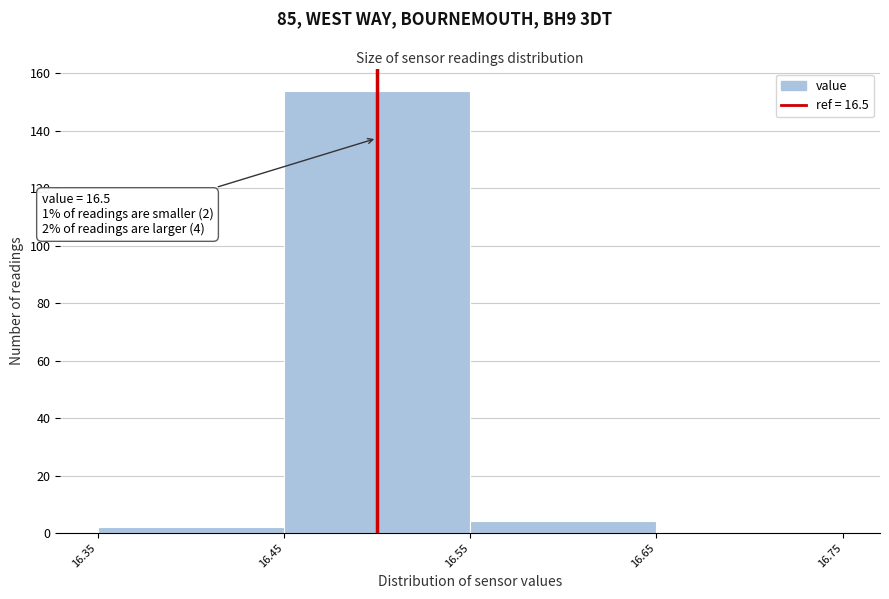

Which range on the x-axis has the tallest bar?

16.45 to 16.55